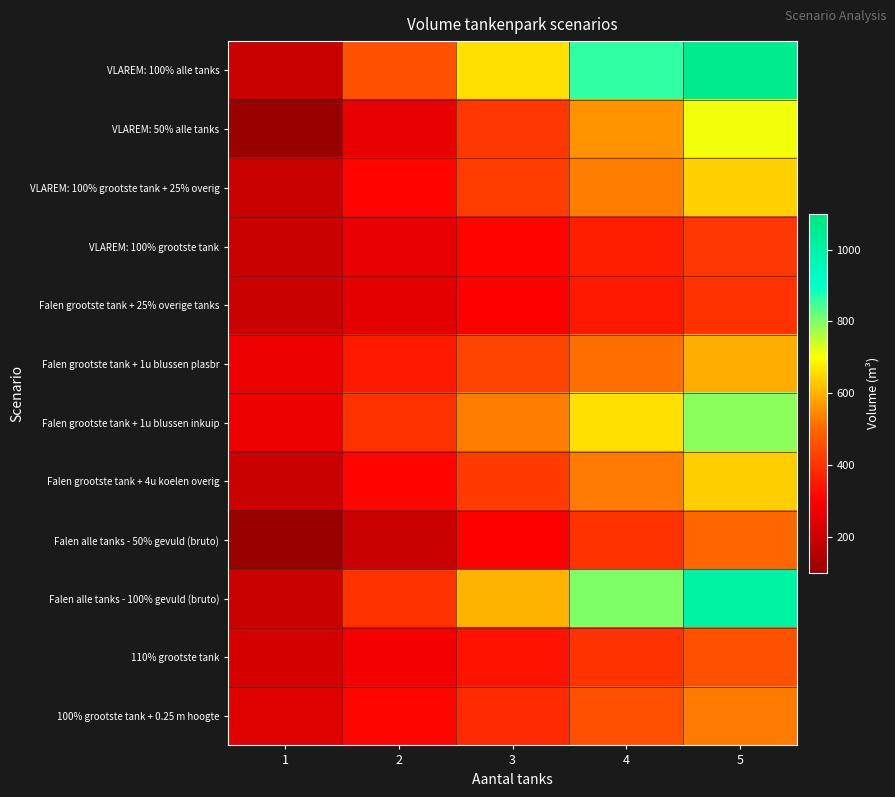

Reading left to right, extract all data points from this chart.

VLAREM: 100% alle tanks: 1=200.0	2=460.0	3=660.0	4=860.0	5=1060.0
VLAREM: 50% alle tanks: 1=100.0	2=260.0	3=410.0	4=560.0	5=710.0
VLAREM: 100% grootste tank + 25% overig: 1=200.0	2=310.0	3=420.0	4=530.0	5=640.0
VLAREM: 100% grootste tank: 1=200.0	2=260.0	3=310.0	4=360.0	5=410.0
Falen grootste tank + 25% overige tanks: 1=200.0	2=250.0	3=300.0	4=350.0	5=400.0
Falen grootste tank + 1u blussen plasbr: 1=270.3	2=351.4	3=432.4	4=513.5	5=594.6
Falen grootste tank + 1u blussen inkuip: 1=270.3	2=400.5	3=530.5	4=660.5	5=790.5
Falen grootste tank + 4u koelen overig: 1=200.0	2=309.2	3=418.2	4=527.2	5=636.2
Falen alle tanks - 50% gevuld (bruto): 1=100.0	2=200.0	3=300.0	4=400.0	5=500.0
Falen alle tanks - 100% gevuld (bruto): 1=200.0	2=400.0	3=600.0	4=800.0	5=1000.0
110% grootste tank: 1=220.0	2=280.0	3=340.0	4=400.0	5=460.0
100% grootste tank + 0.25 m hoogte: 1=240.0	2=312.0	3=384.0	4=456.0	5=528.0